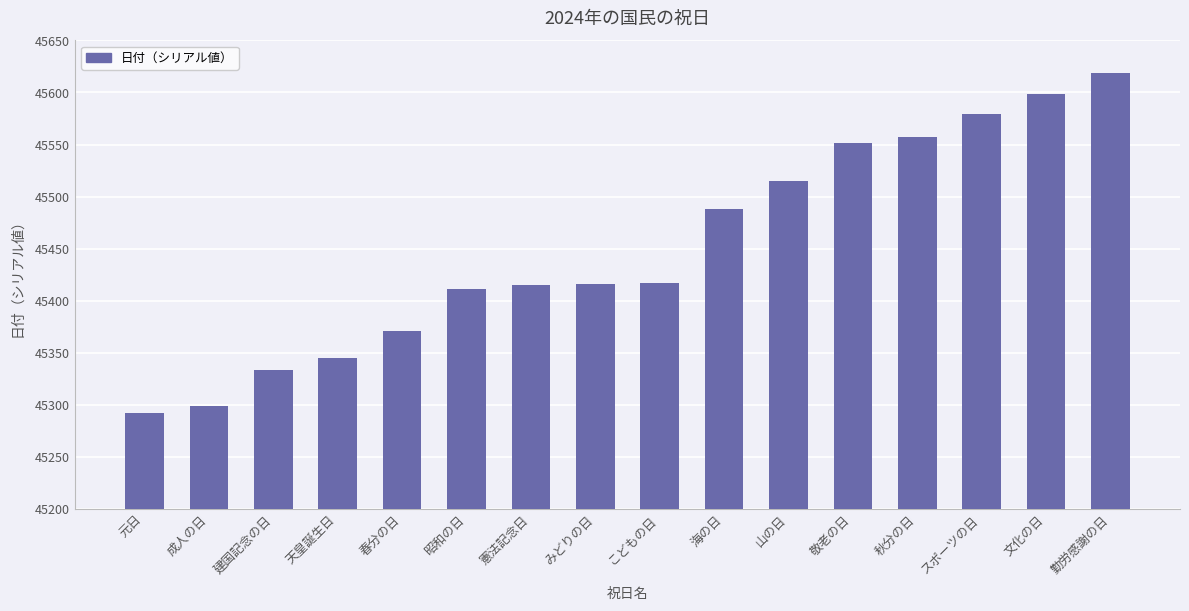

What is the change in value from 春分の日 to 敬老の日?

+180